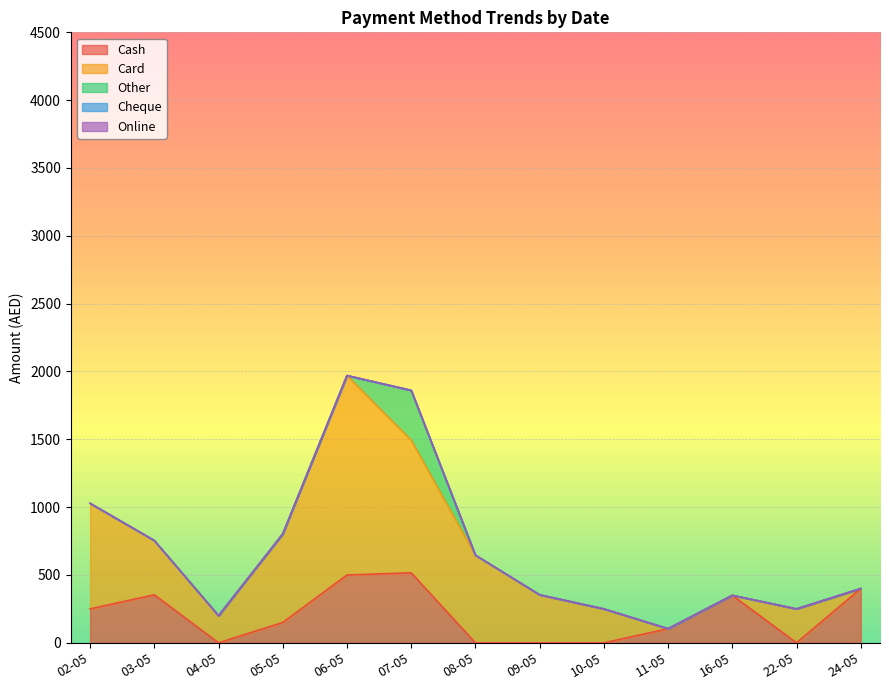

What are all the series names shown in the legend?

Cash, Card, Other, Cheque, Online